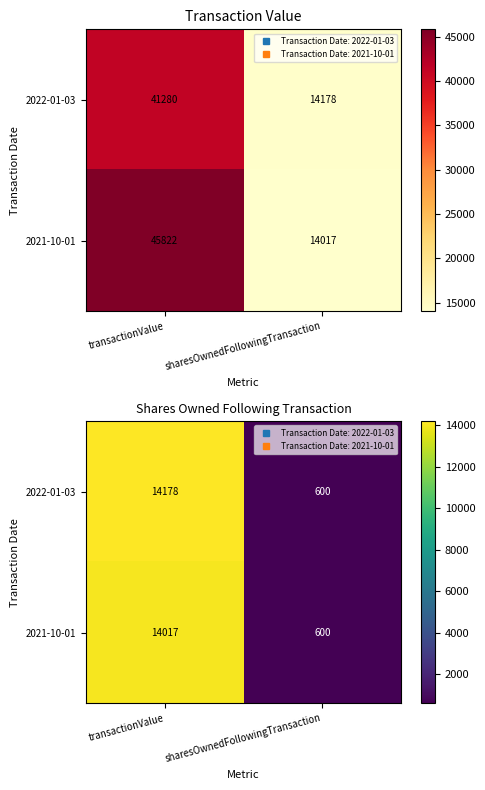

At how many categories does at least one series exceed 8841?

1